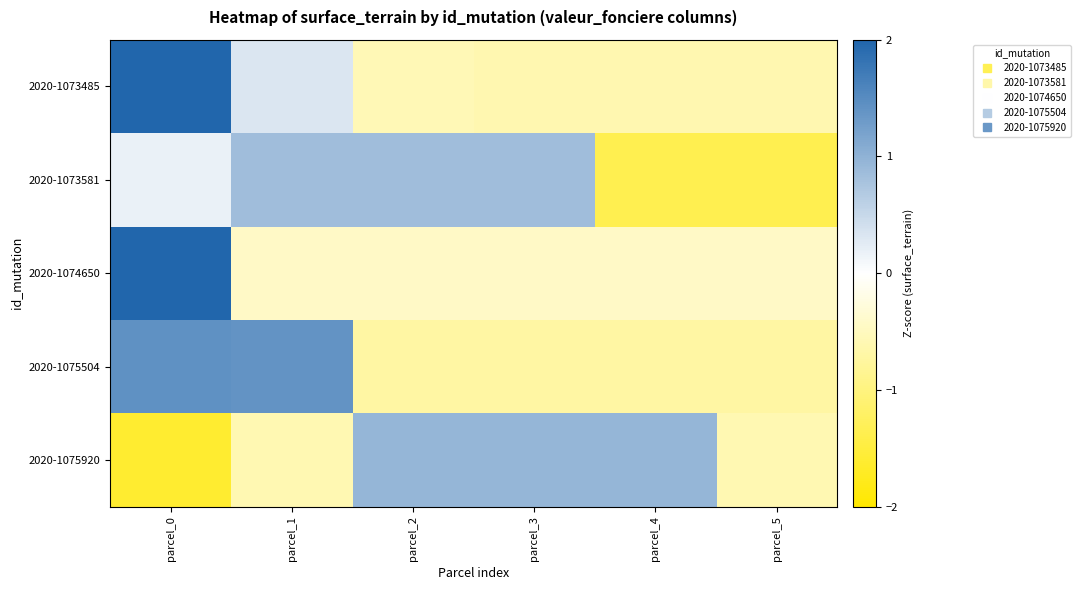

At how many categories does at least one series exceed 0?

5